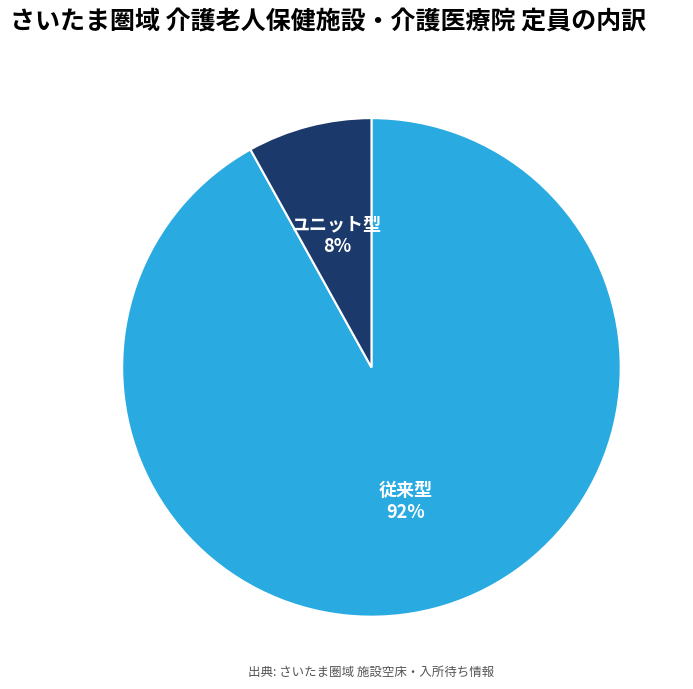

Does any single category account for the majority?

Yes